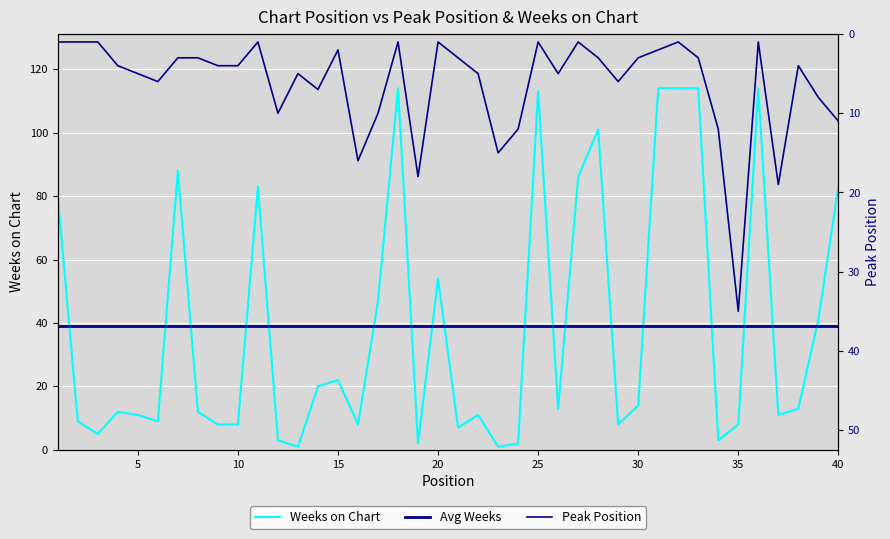

What is the value of the Peak Position point at the 33rd from the left?

3